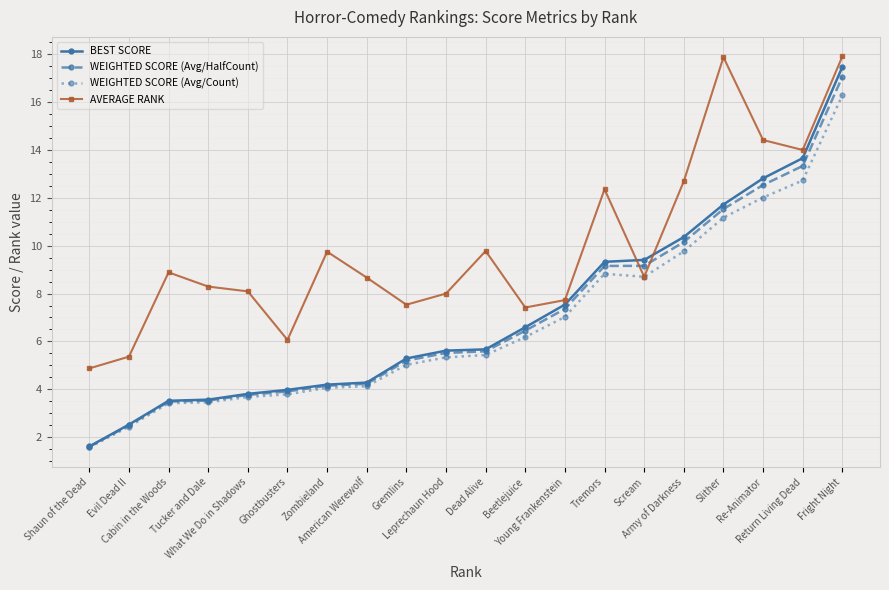

What is the lowest value of the BEST SCORE series?

1.6